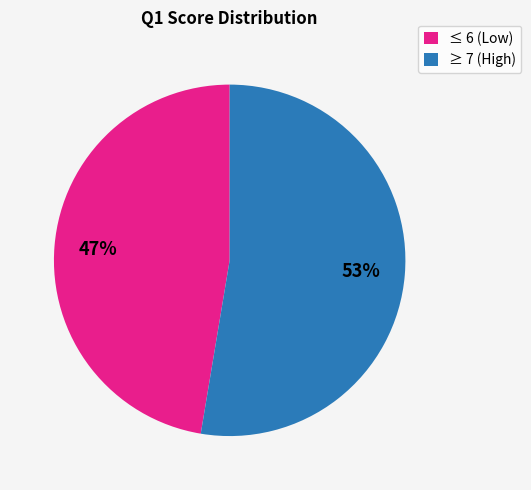

What percentage is the ≤ 6 (Low) slice, to the nearest percent?

47%